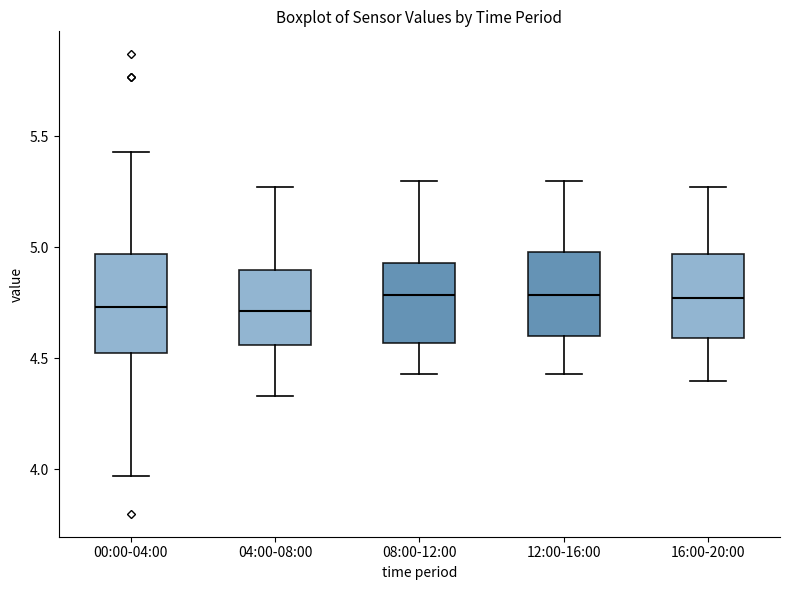

Reading left to right, transcribe this box plot: for each box, give where its median line is, the range the box spans, and where its two whiskers end, as read against the y-axis. The values are not printed on the chart, so give them approximately, as read against the axis.

00:00-04:00: median 4.75, box 4.50 to 4.95, whiskers 3.95 to 5.45
04:00-08:00: median 4.70, box 4.55 to 4.90, whiskers 4.35 to 5.25
08:00-12:00: median 4.80, box 4.55 to 4.95, whiskers 4.45 to 5.30
12:00-16:00: median 4.80, box 4.60 to 5.00, whiskers 4.45 to 5.30
16:00-20:00: median 4.75, box 4.60 to 4.95, whiskers 4.40 to 5.25